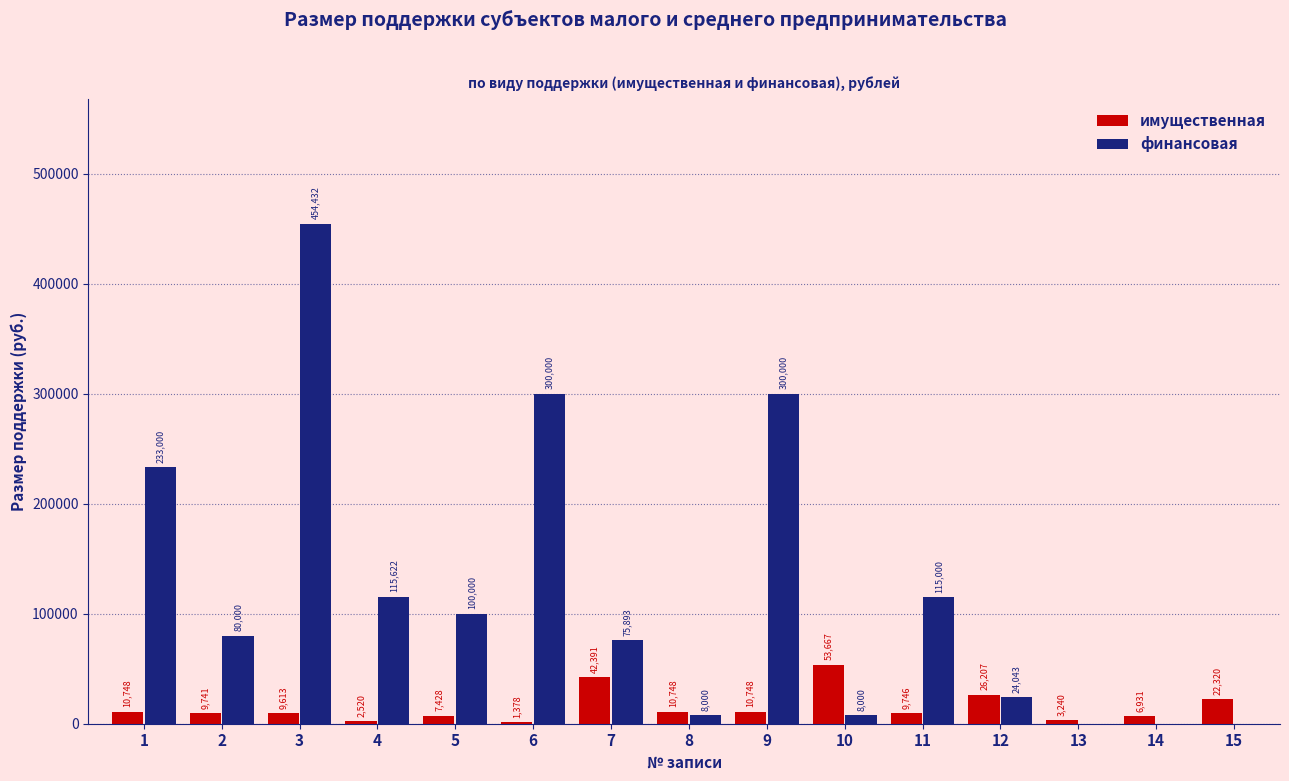

Is the value of финансовая at 6 greater than the value of имущественная at 4?

Yes